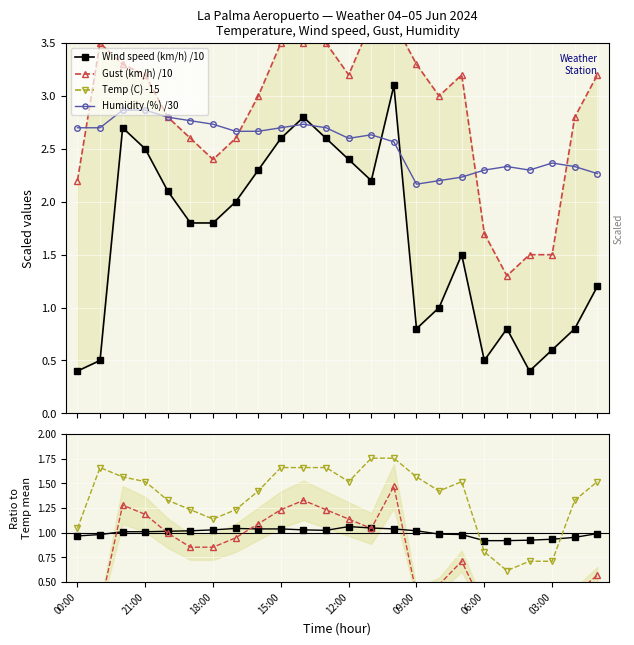

At which label does Gust (km/h) first exceed 1?

00:00